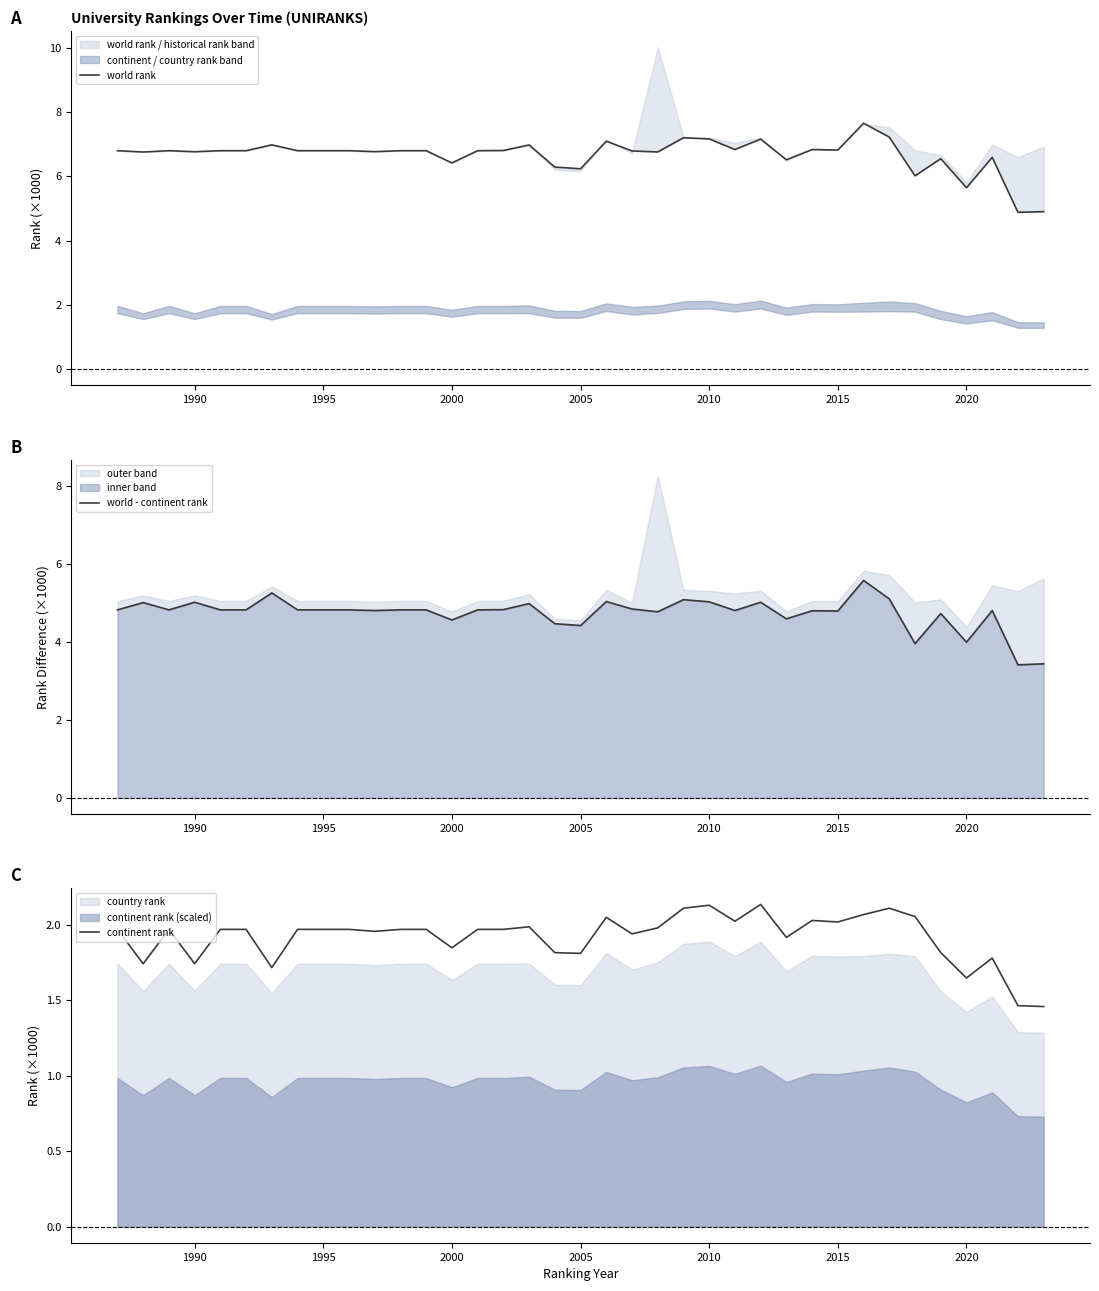

How many lines are shown in the chart?

3